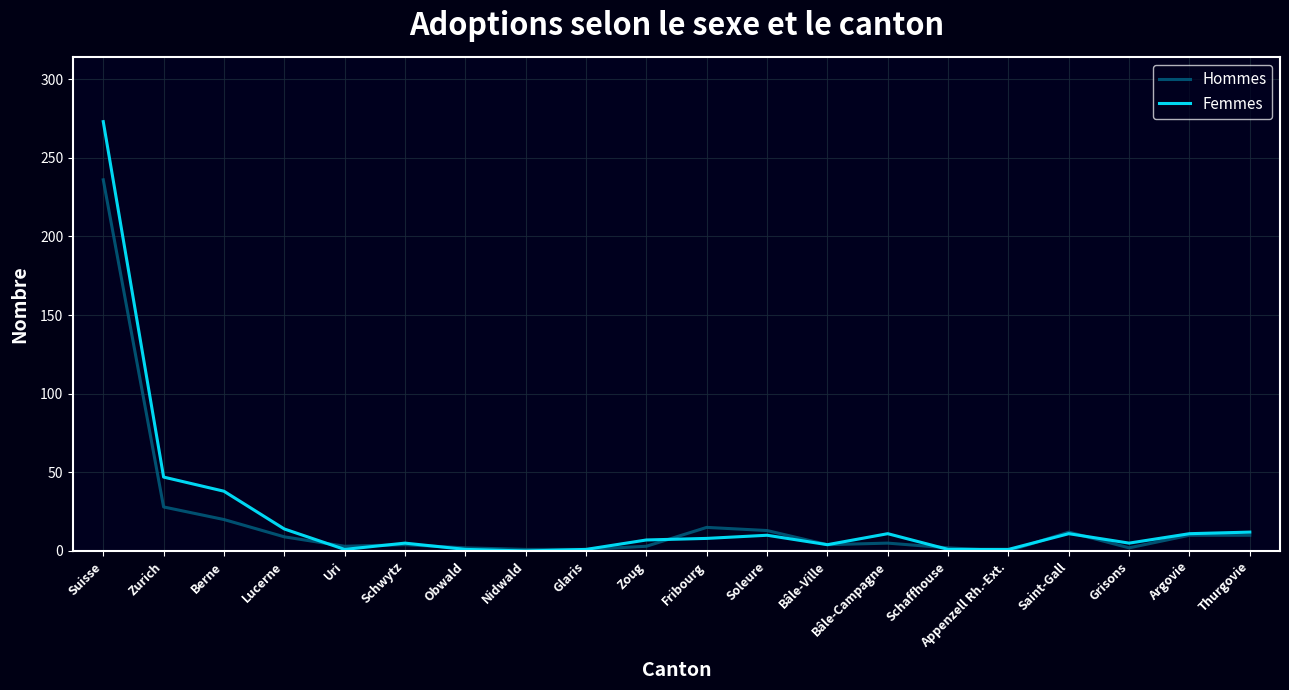

Where does the Femmes series first go above 8?

Suisse